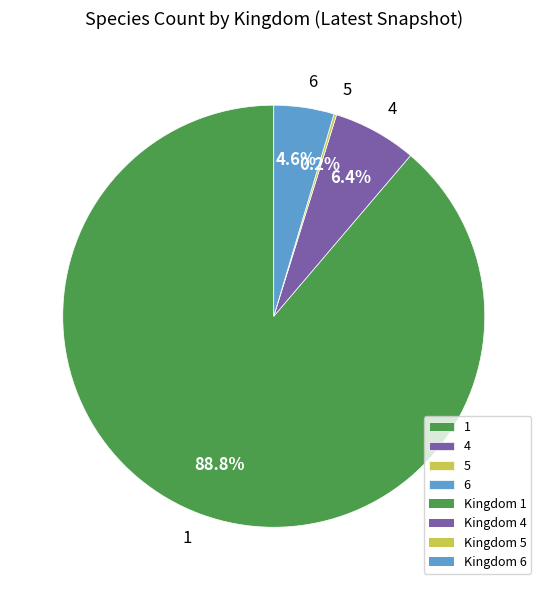

Which category accounts for the majority?

1